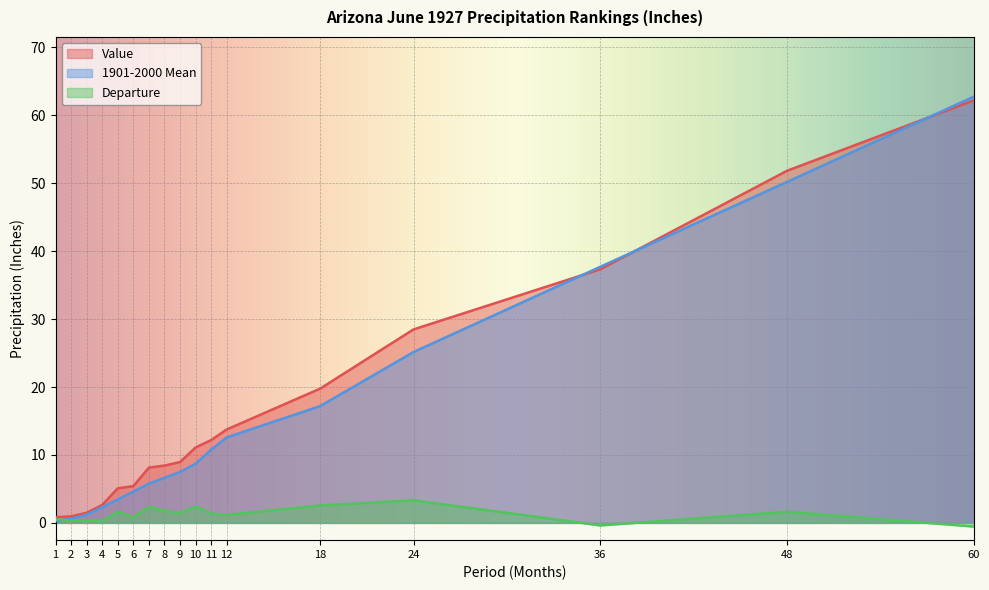

Which series has the largest total across all categories?

Value